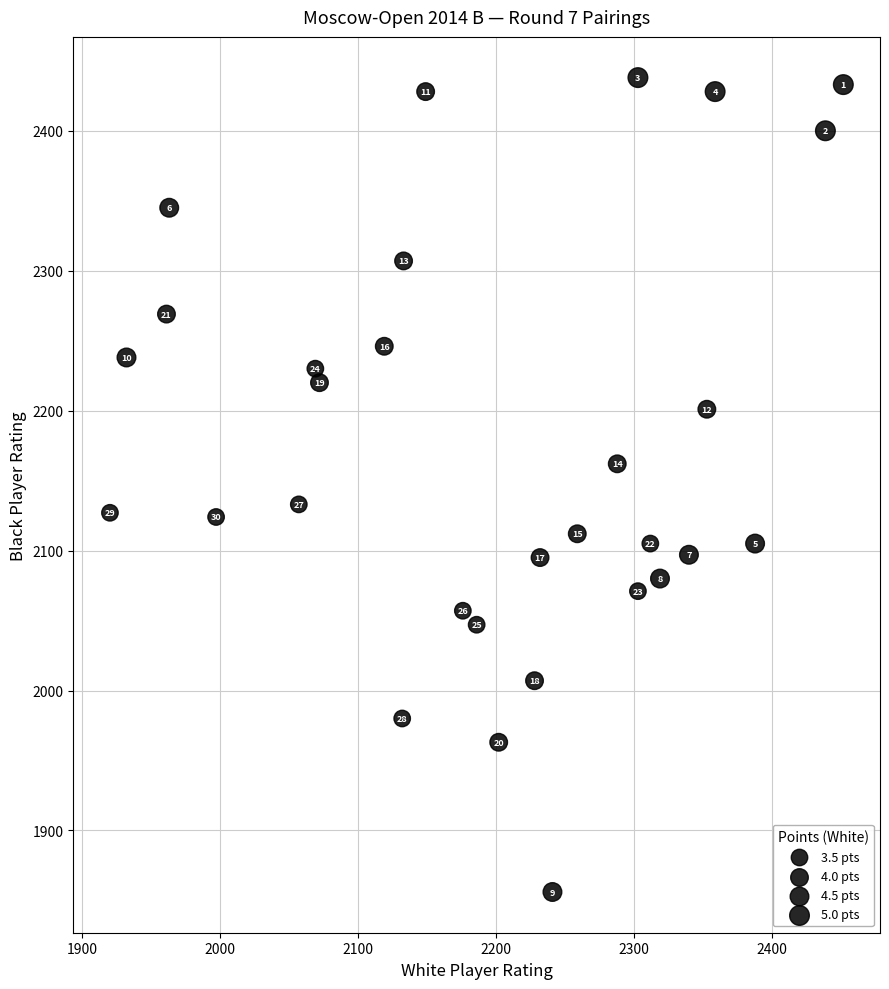

What is the range of X values (max minus min)?

532